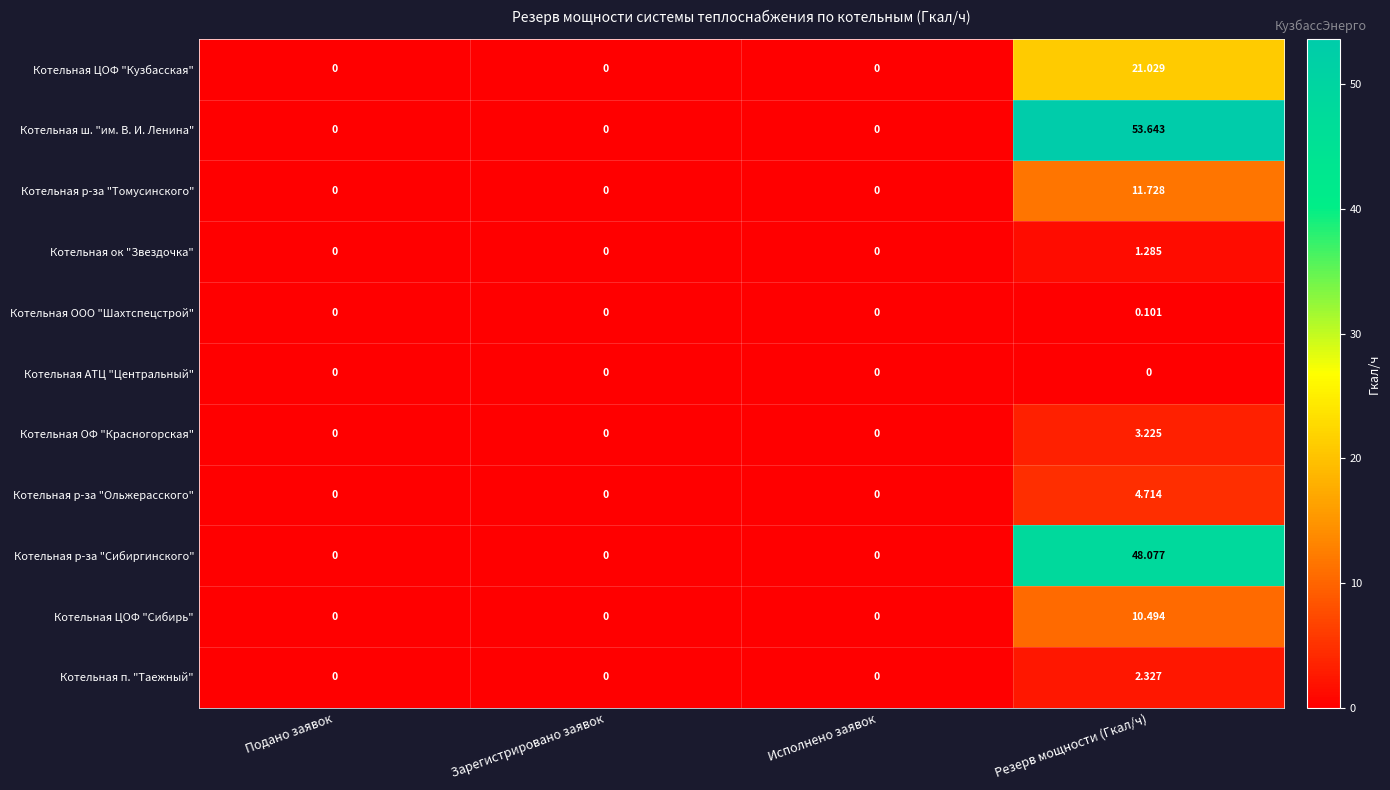

Rank the series at Резерв мощности (Гкал/ч) from highest to lowest value.

Котельная ш. "им. В. И. Ленина", Котельная р-за "Сибиргинского", Котельная ЦОФ "Кузбасская", Котельная р-за "Томусинского", Котельная ЦОФ "Сибирь", Котельная р-за "Ольжерасского", Котельная ОФ "Красногорская", Котельная п. "Таежный", Котельная ок "Звездочка", Котельная ООО "Шахтспецстрой", Котельная АТЦ "Центральный"